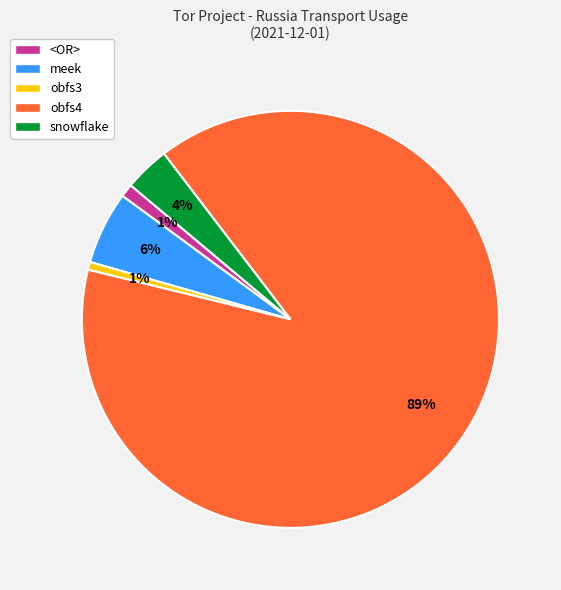

What percentage is the <OR> slice, to the nearest percent?

1%